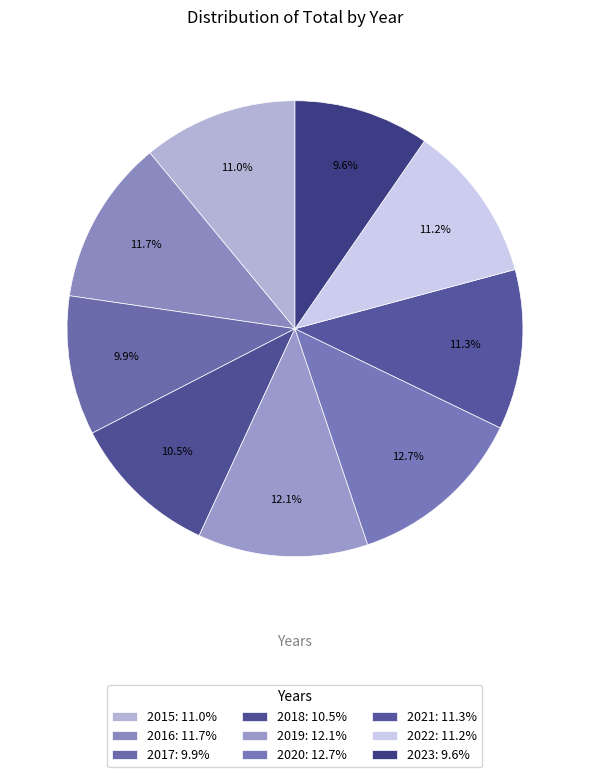

How many segments does this pie chart have?

9